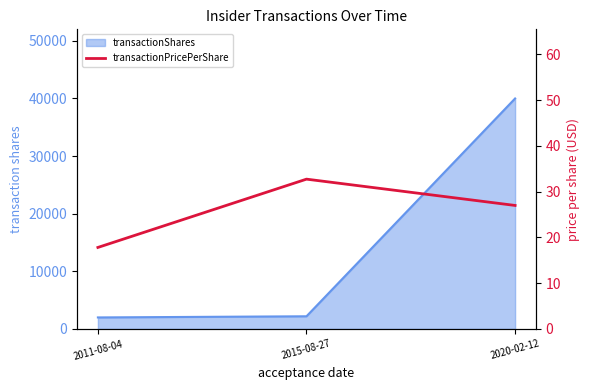

What is the difference between the maximum and minimum values?

14.9